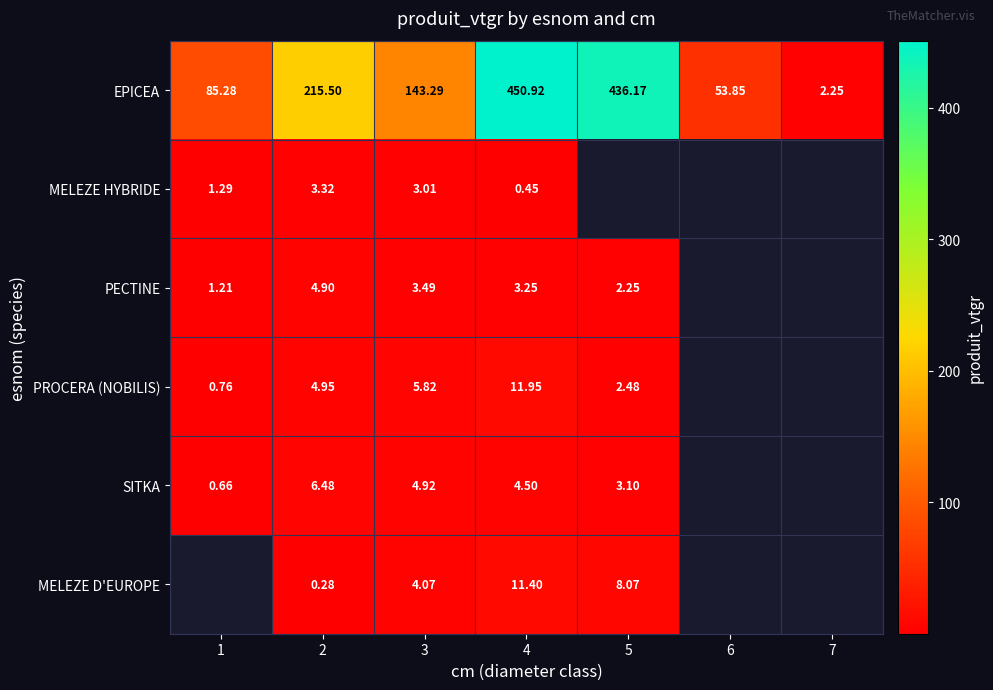

Which category has the highest value across all series?

4